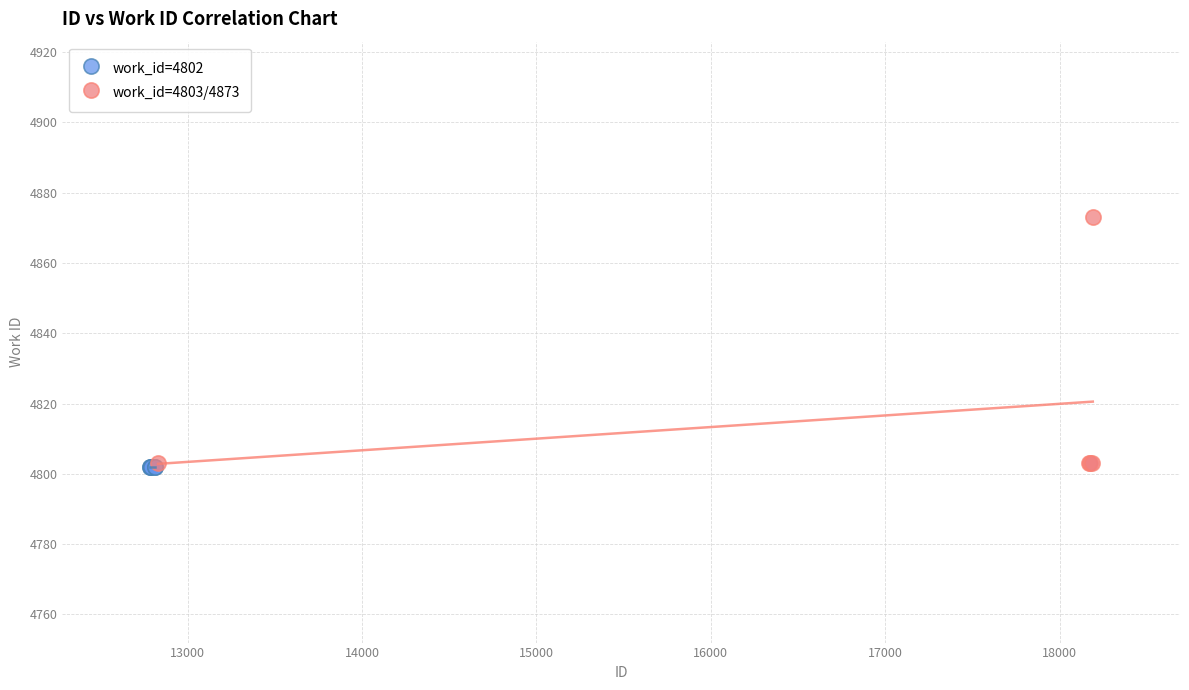

What are all the series names shown in the legend?

work_id=4802, work_id=4803/4873